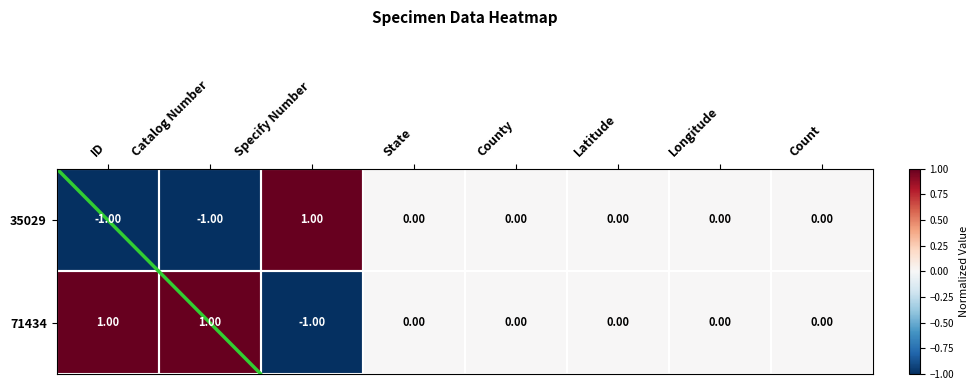

Which series has the largest total across all categories?

71434